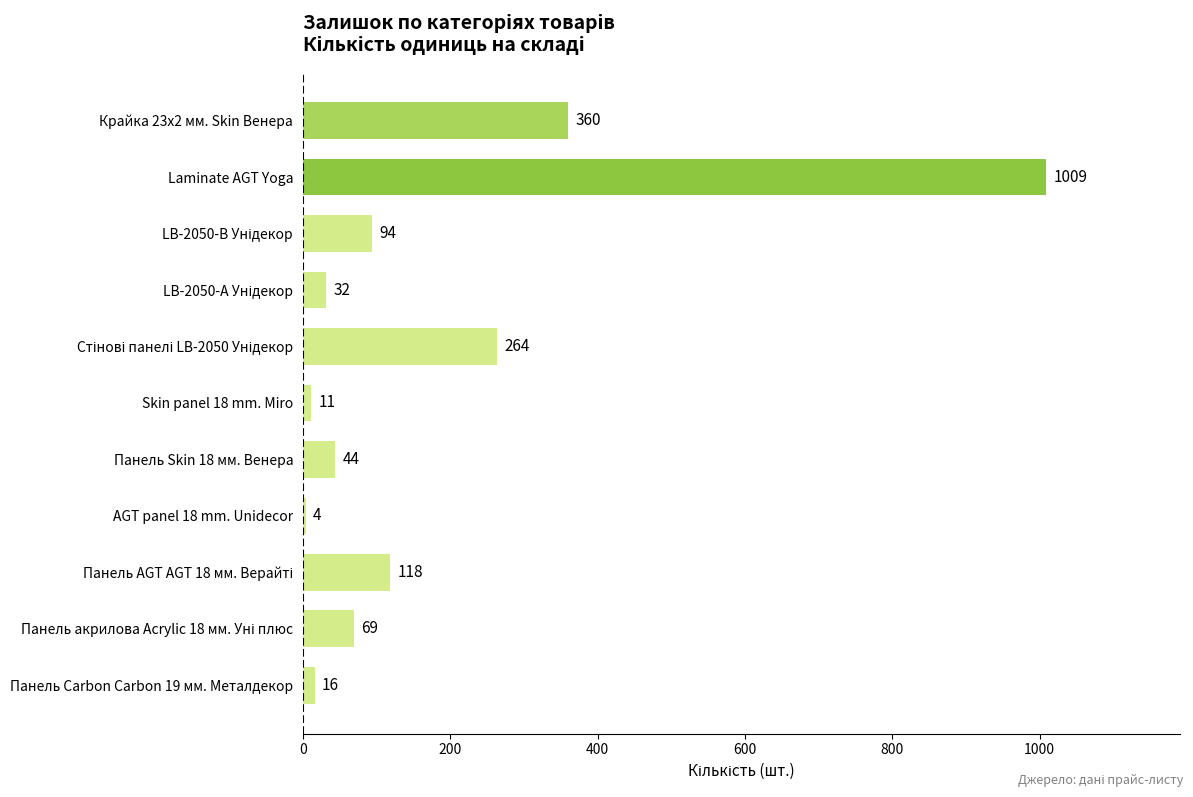

What is the average value?

184